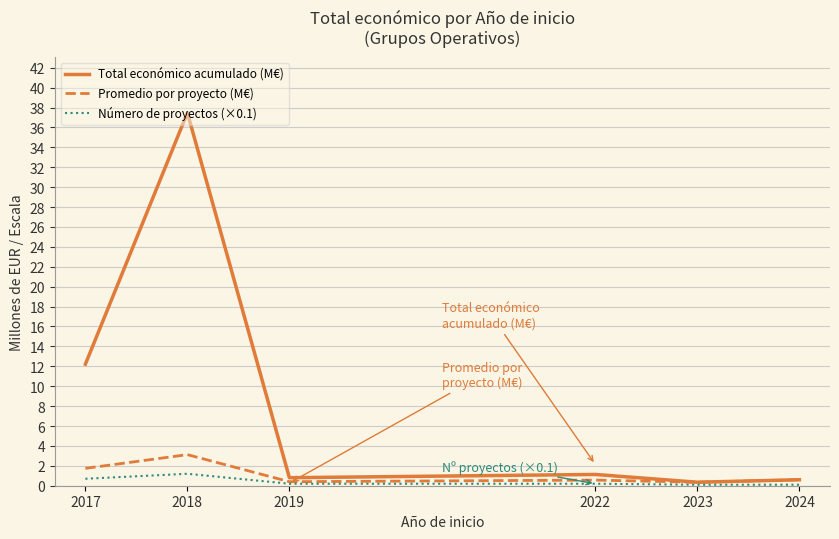

What is the minimum value for Total económico acumulado (M€)?

0.4